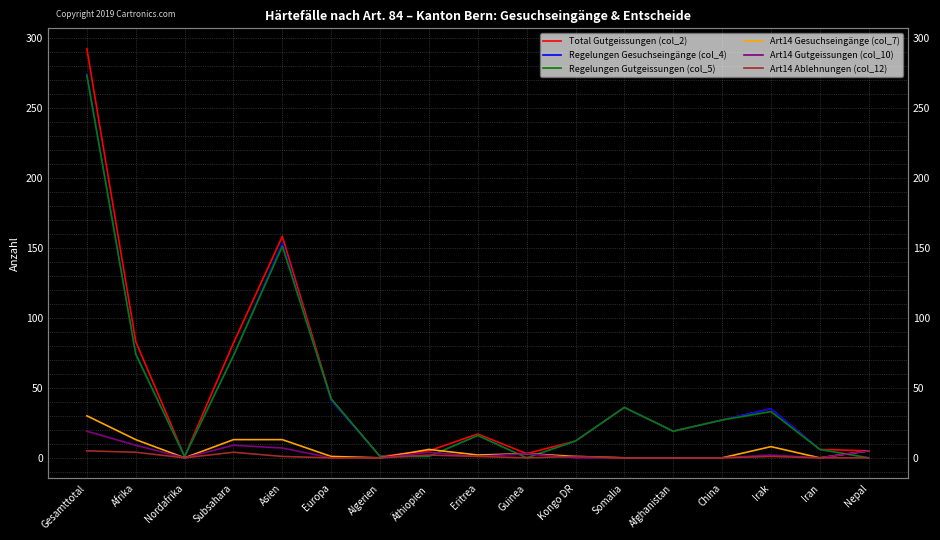

At which label does Total Gutgeissungen (col_2) first exceed 19?

Gesamttotal